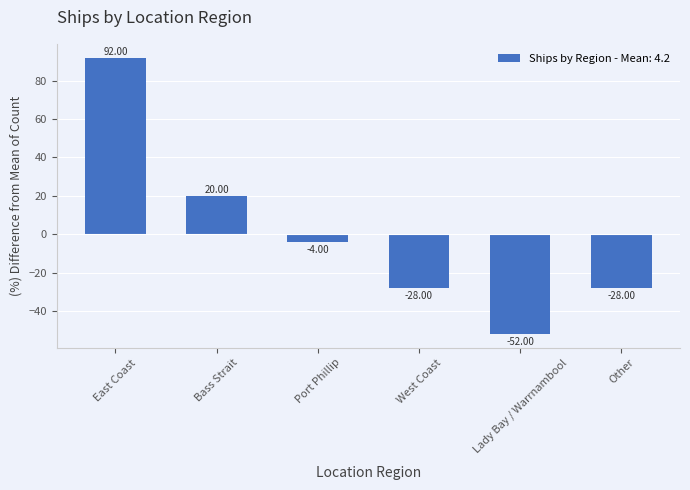

How many series are shown in this chart?

1